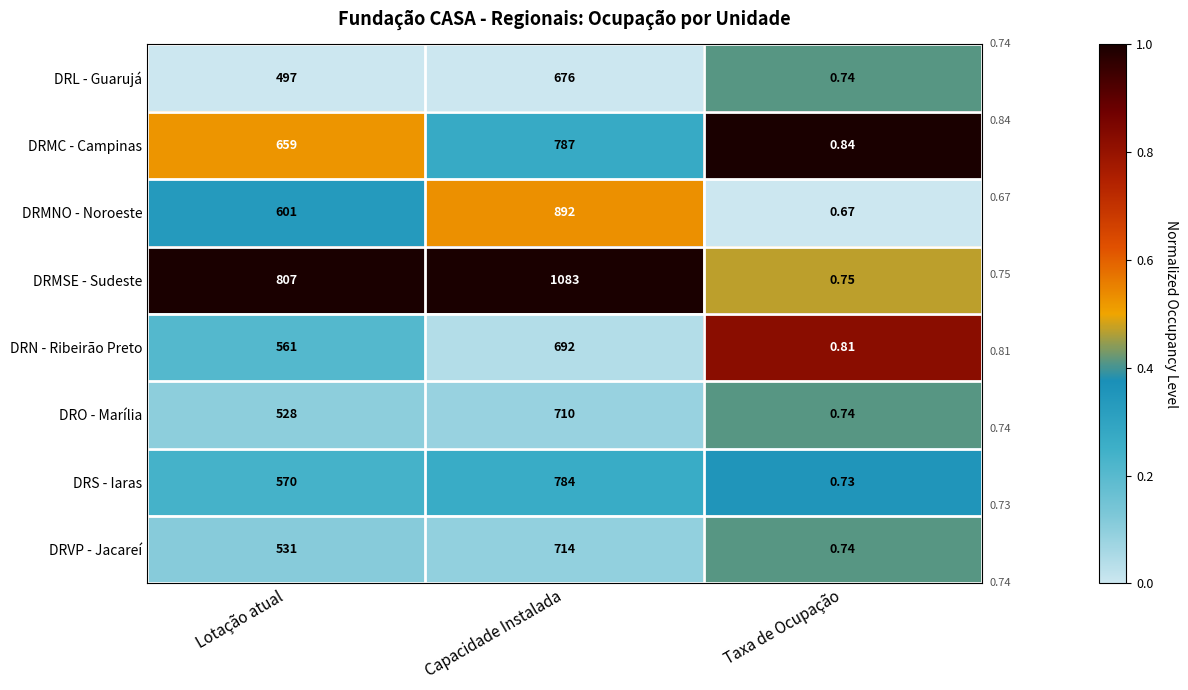

At which category is the sum across all series the highest?

Capacidade Instalada